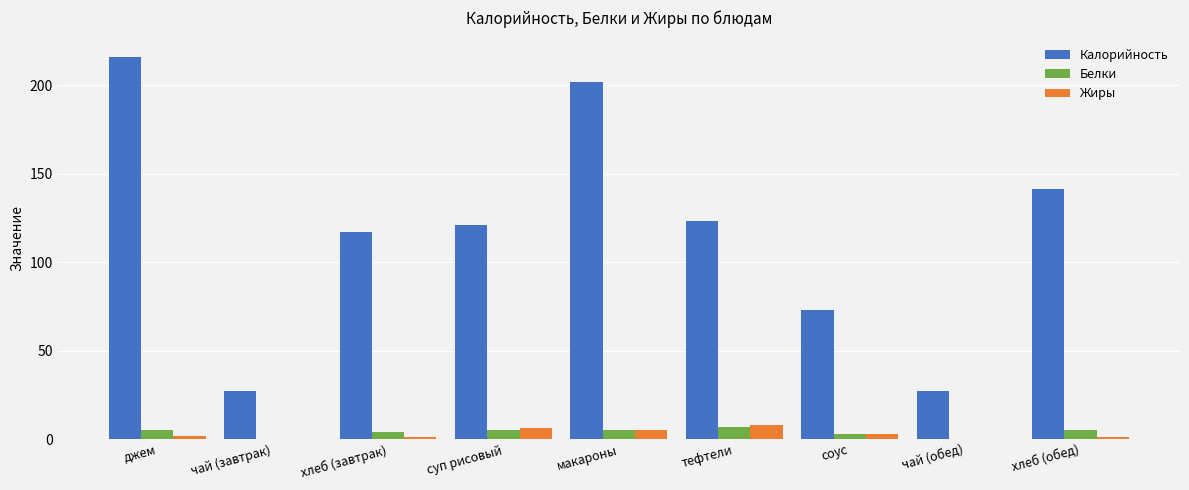

What is the sum of all Жиры values?

26